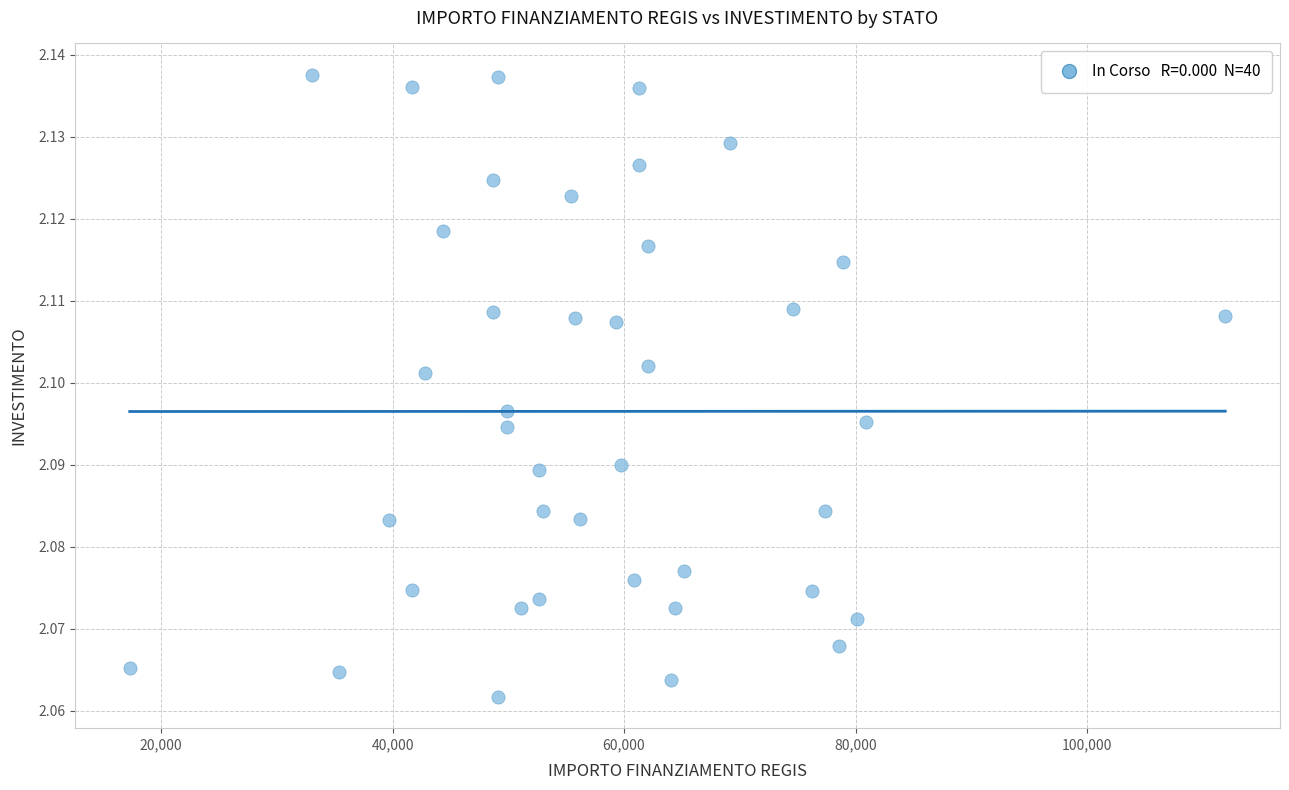

What is the range of X values (max minus min)?

94665.7